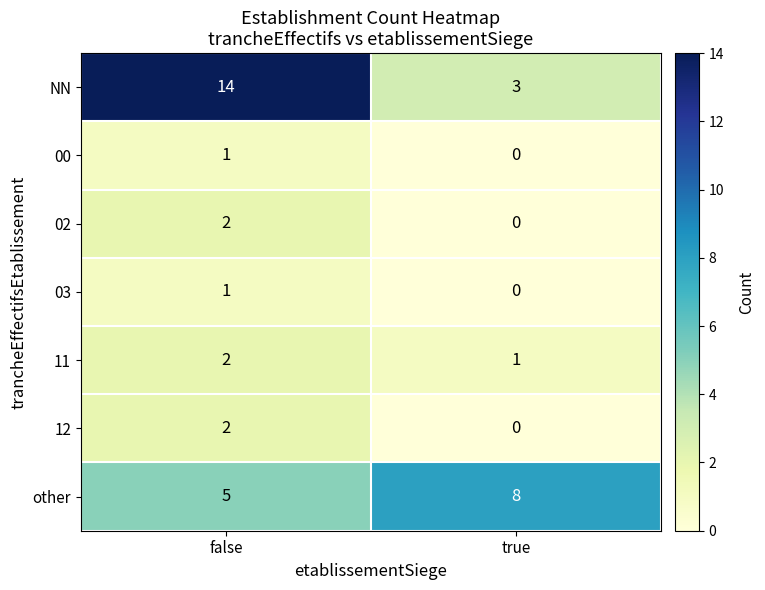

The 11 series shows 1 at true. True or false?

True